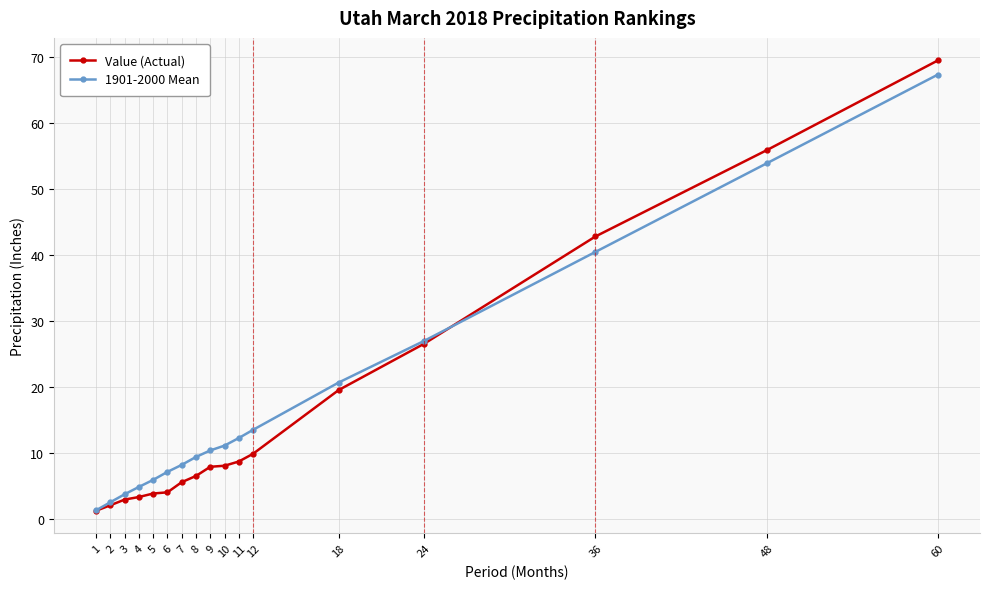

Which label corresponds to the largest value in the chart?

60